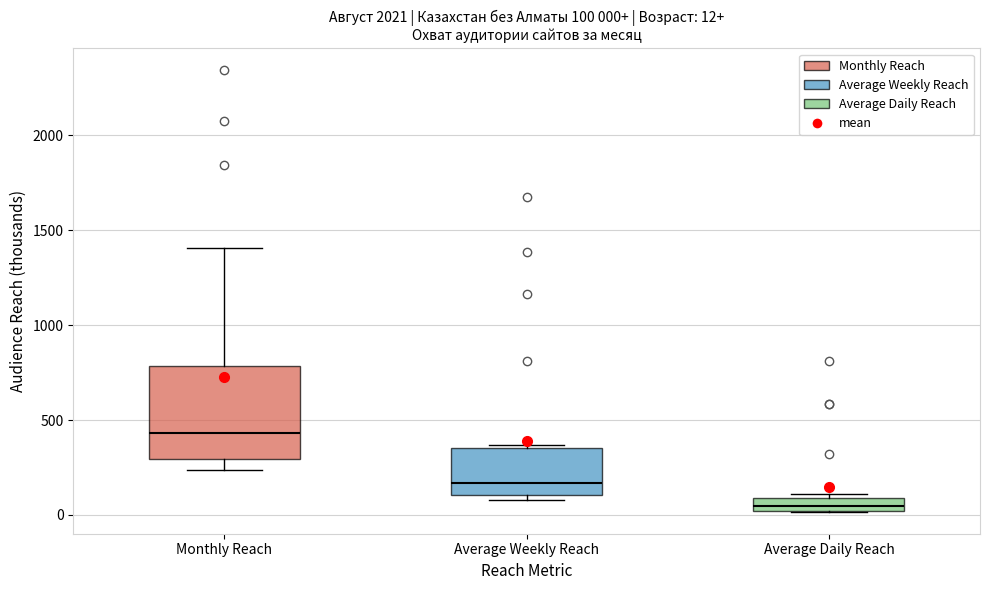

Which box has the highest median line?

Monthly Reach